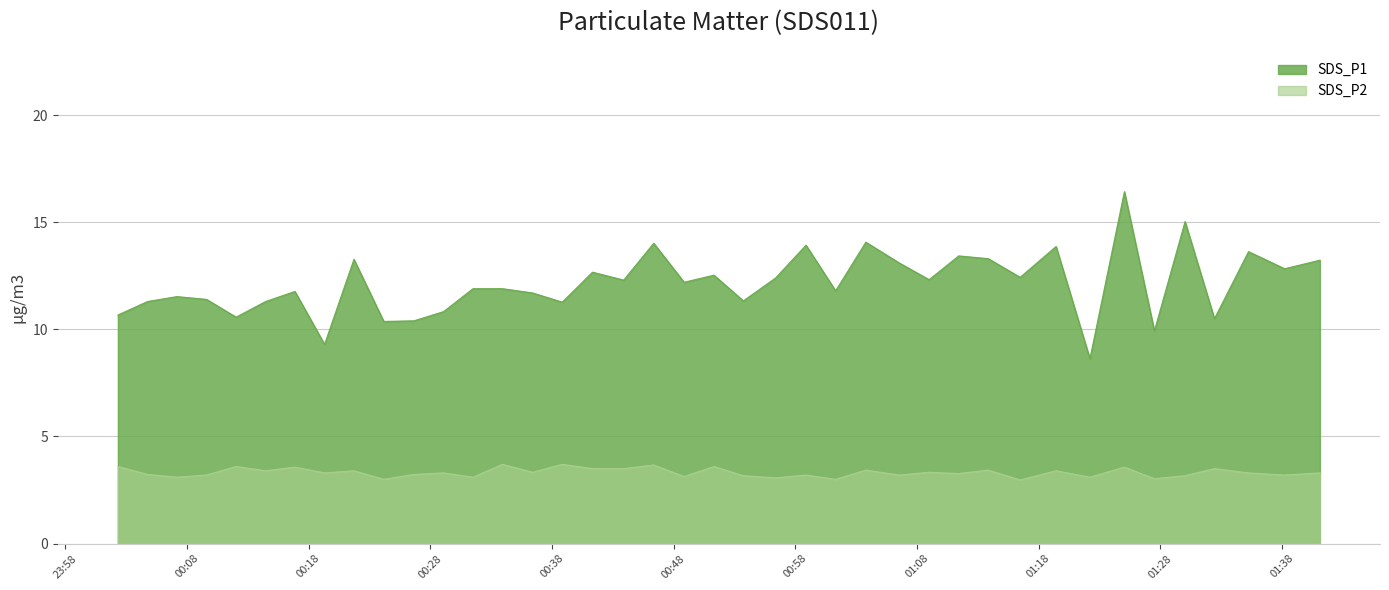

Which series has the widest spread of values?

SDS_P1